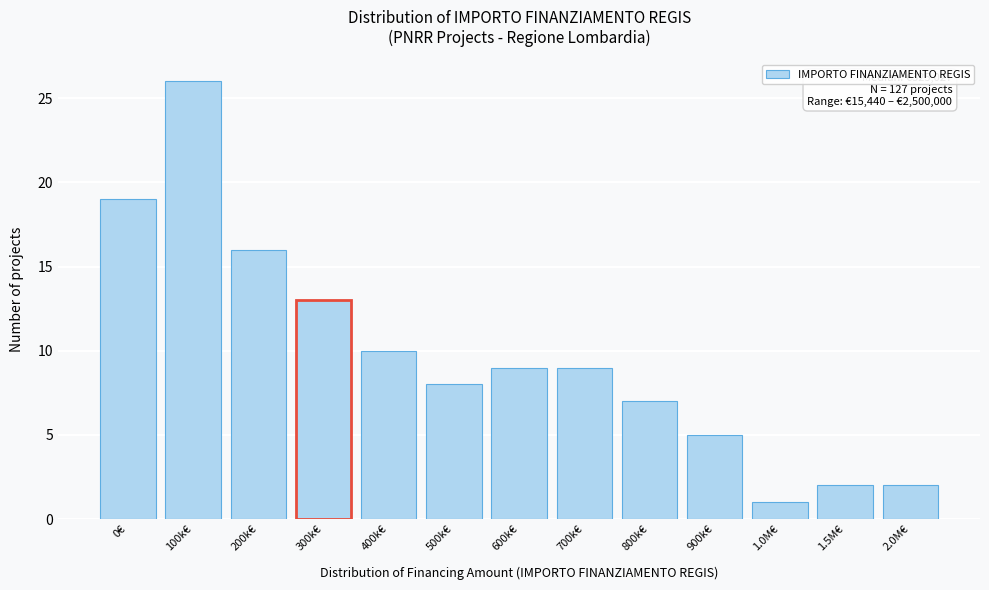

Reading left to right, what are all the values shown in this chart?

0€=19	100k€=26	200k€=16	300k€=13	400k€=10	500k€=8	600k€=9	700k€=9	800k€=7	900k€=5	1.0M€=1	1.5M€=2	2.0M€=2